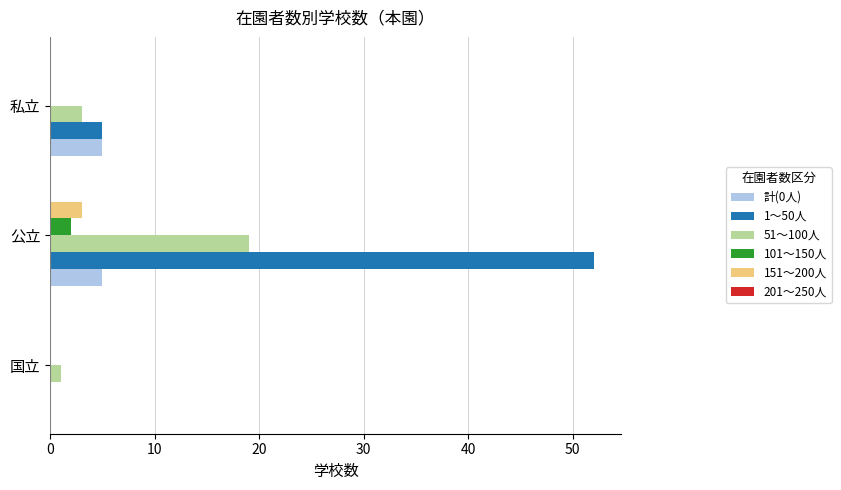

Which category has the highest value across all series?

公立